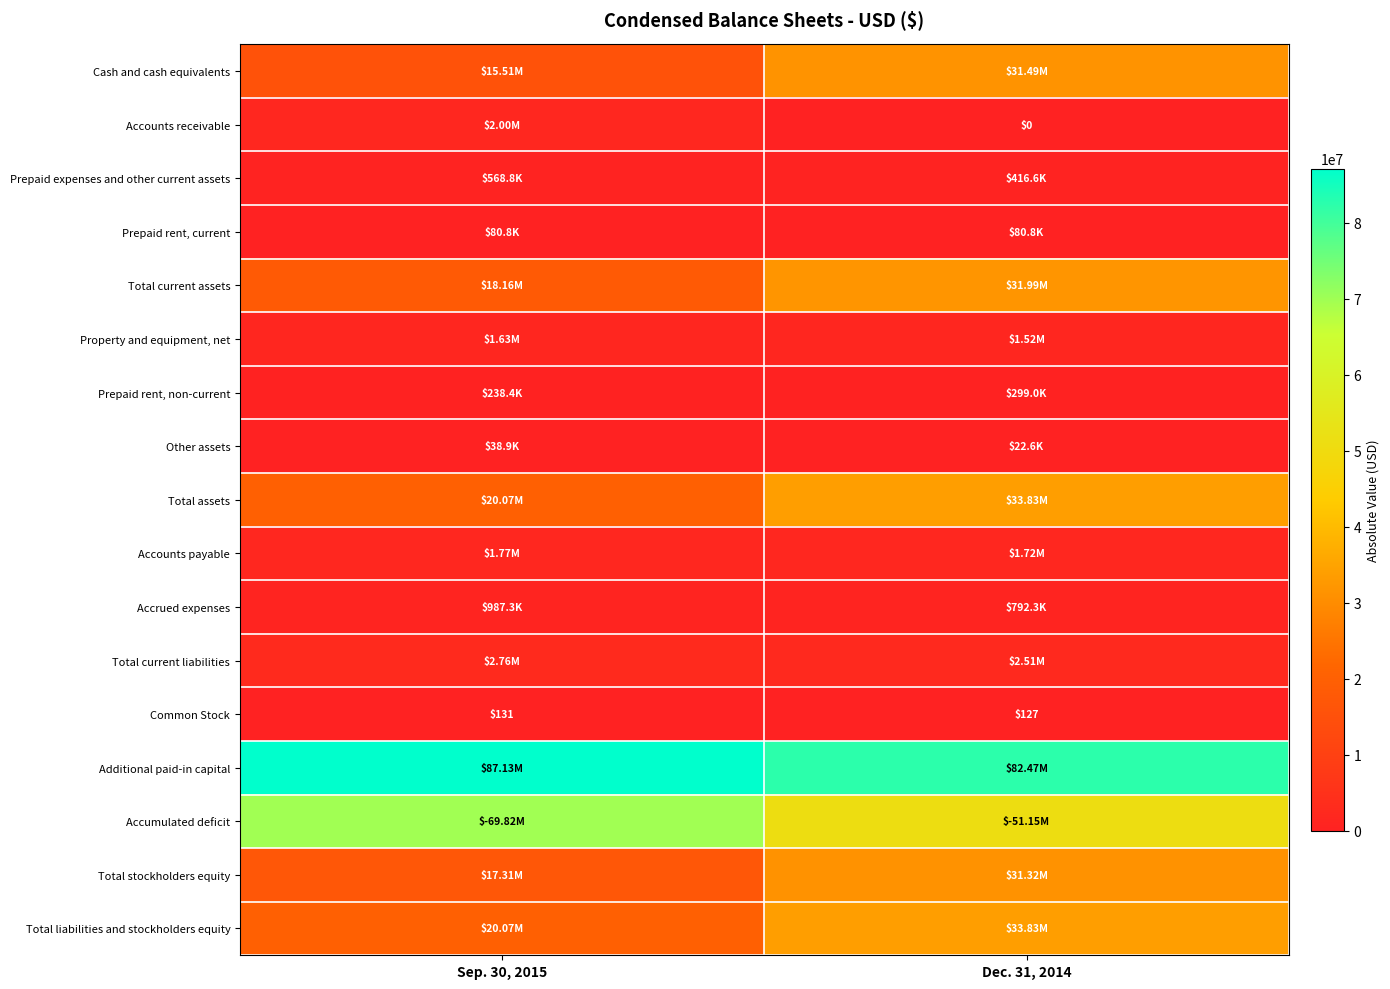

At which category is the sum across all series the highest?

Dec. 31, 2014